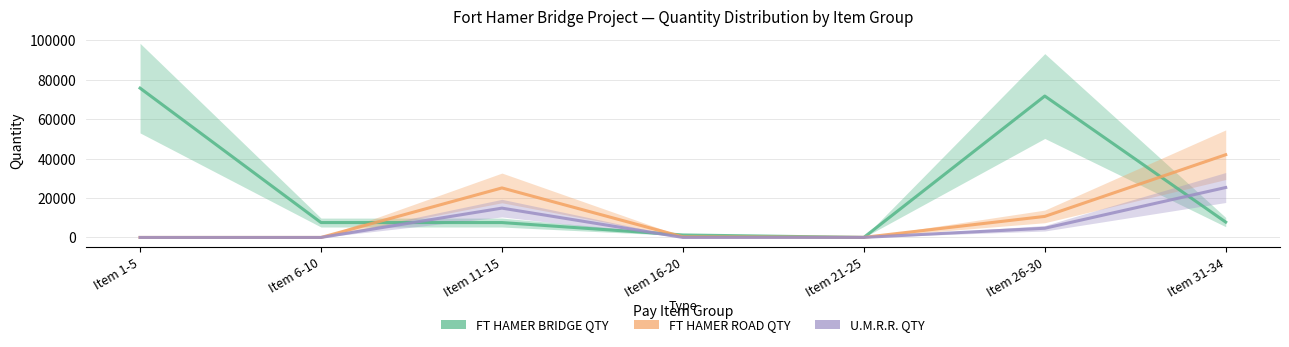

How many lines are shown in the chart?

3